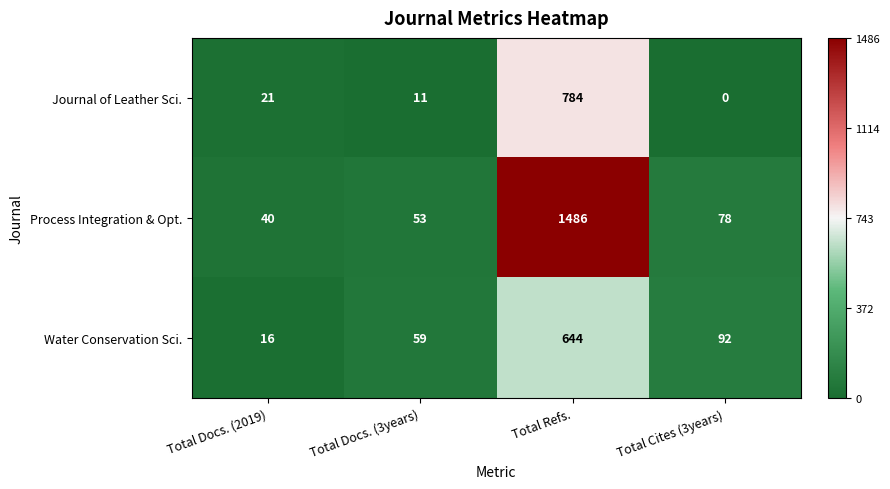

At which label does Water Conservation Sci. first exceed 92?

Total Refs.